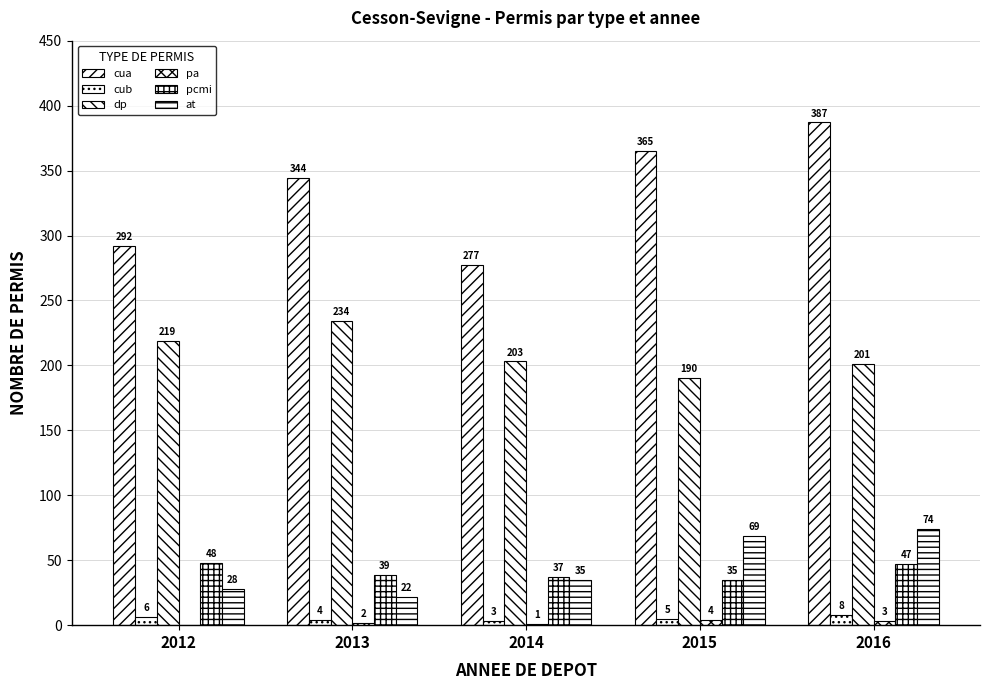

Does the chart contain stacked bars?

No